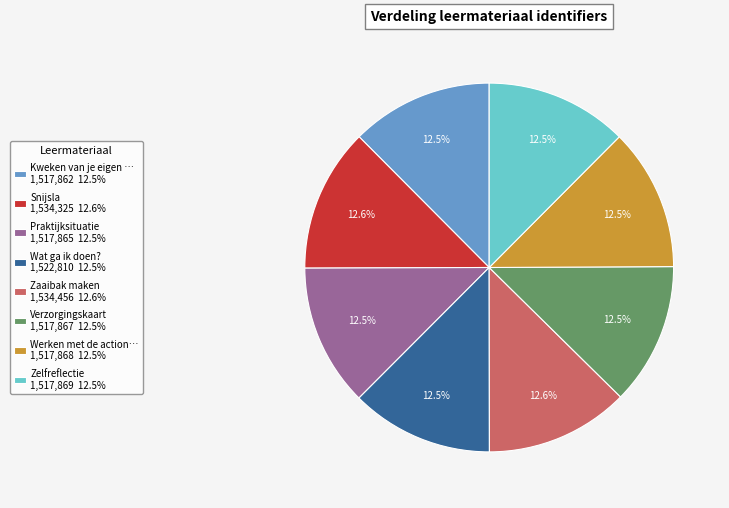

Is there a majority slice in this chart?

No